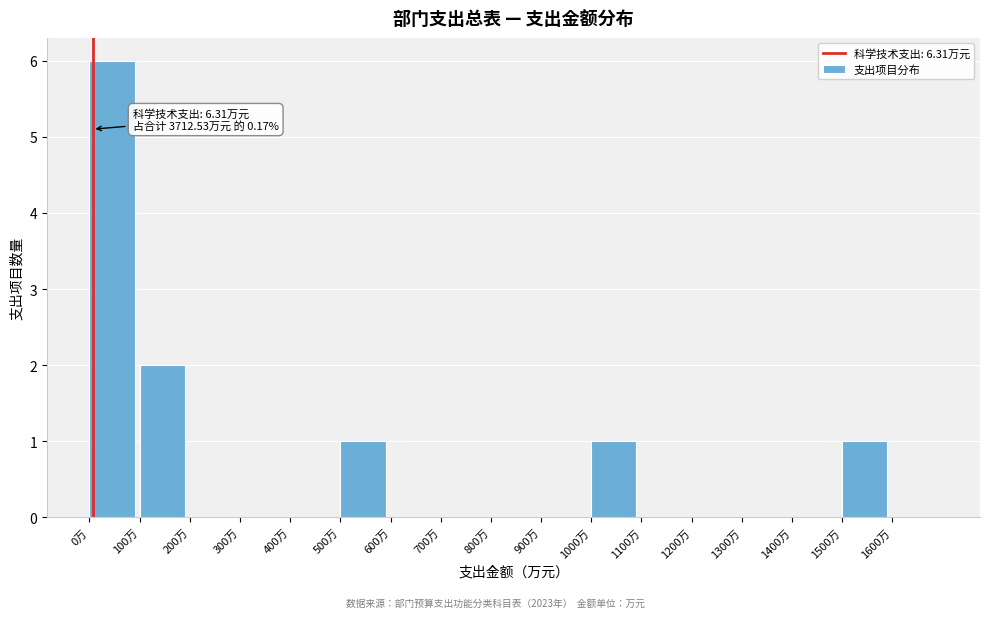

Which range on the x-axis has the tallest bar?

0 to 100